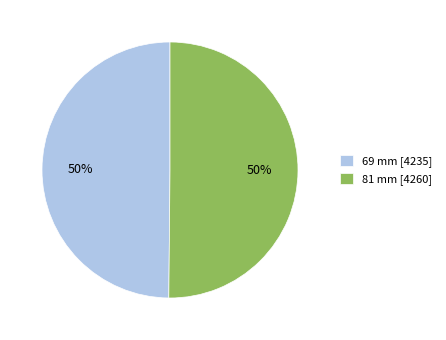

The 81 mm [4260] slice represents 62% of the pie. True or false?

False